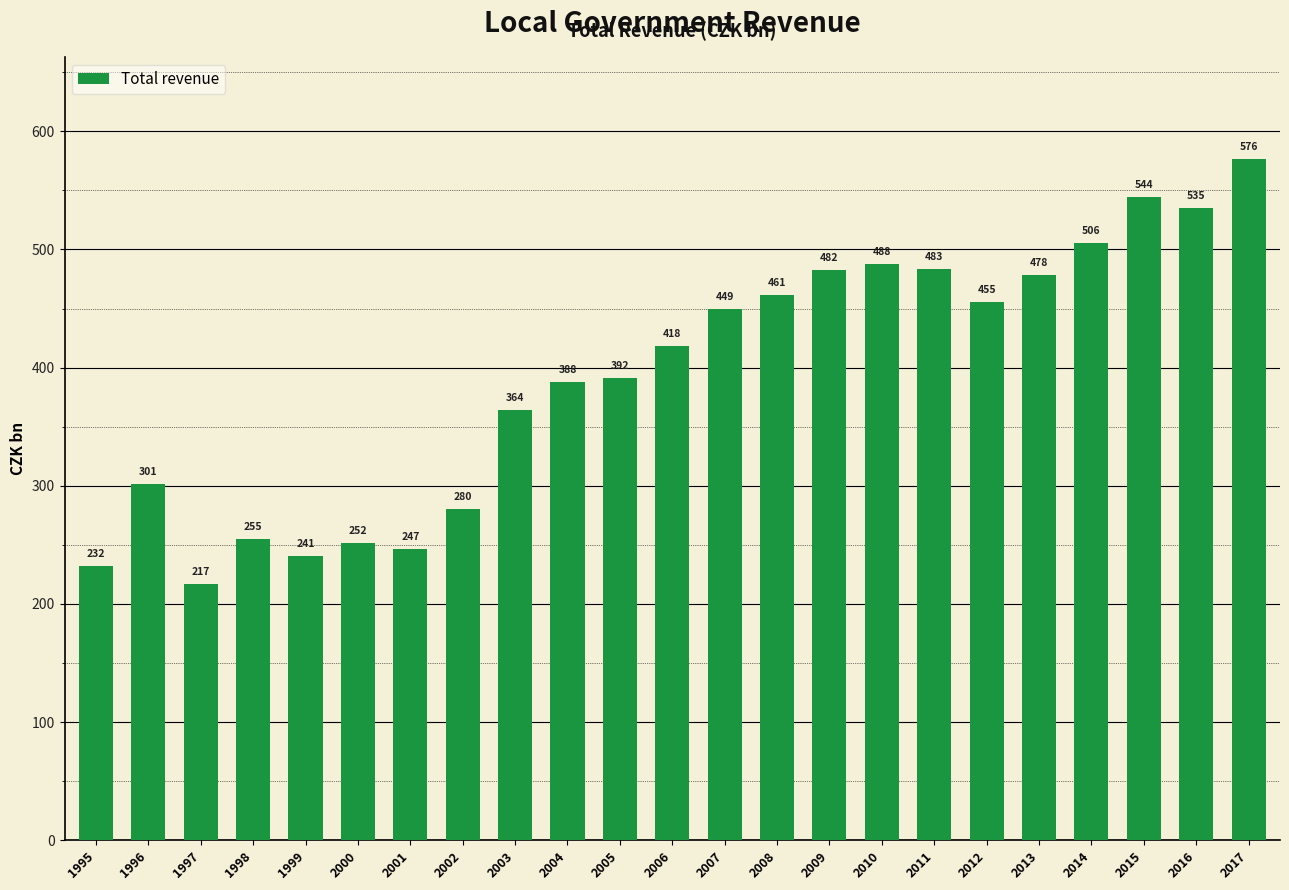

How many data points are less than 417?

11